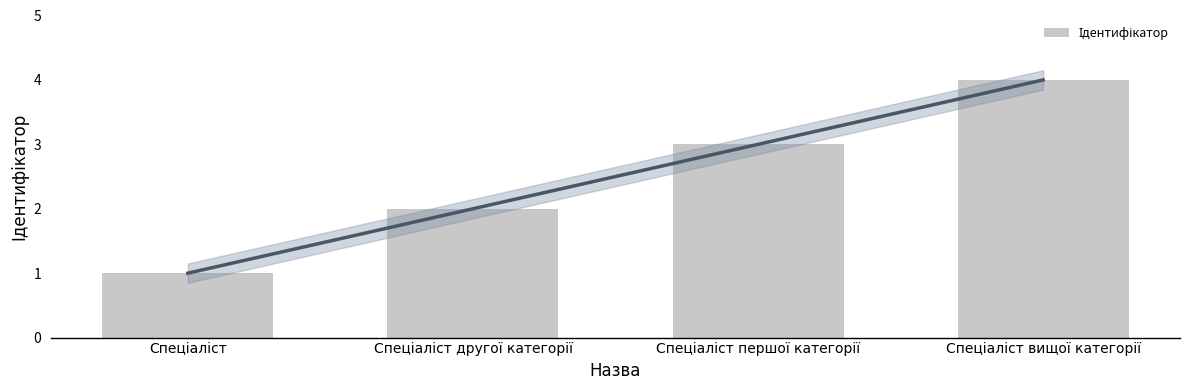

What is the ratio of the value at Спеціаліст другої категорії to the value at Спеціаліст?

2.0